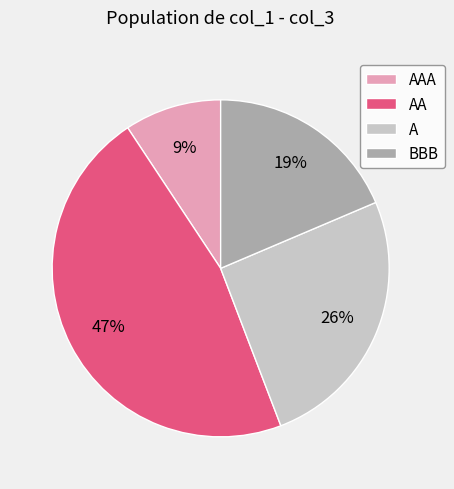

To the nearest percent, what portion does AAA represent?

9%